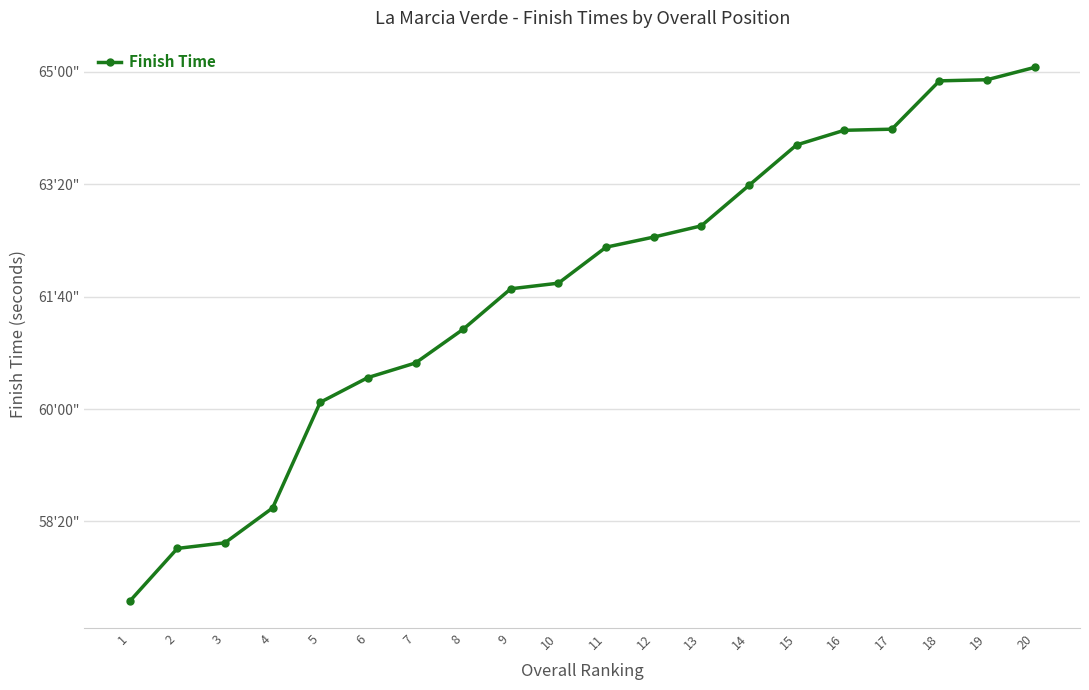

At which label is the value closest to 3666?

8